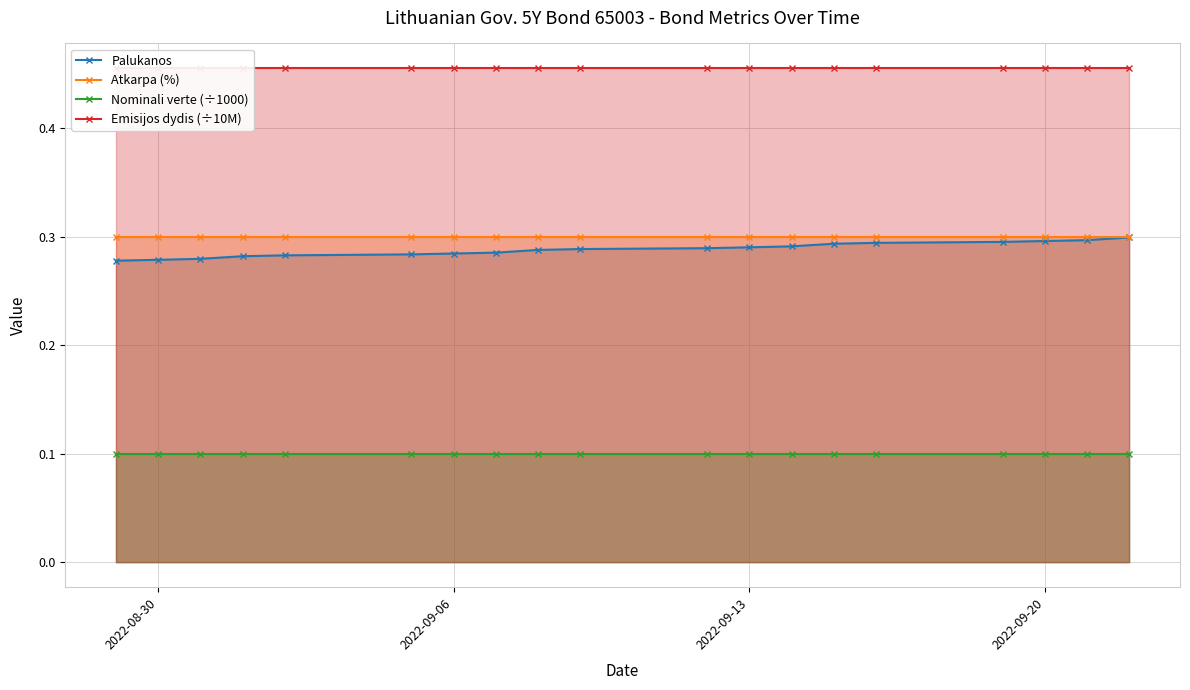

How many lines are shown in the chart?

4